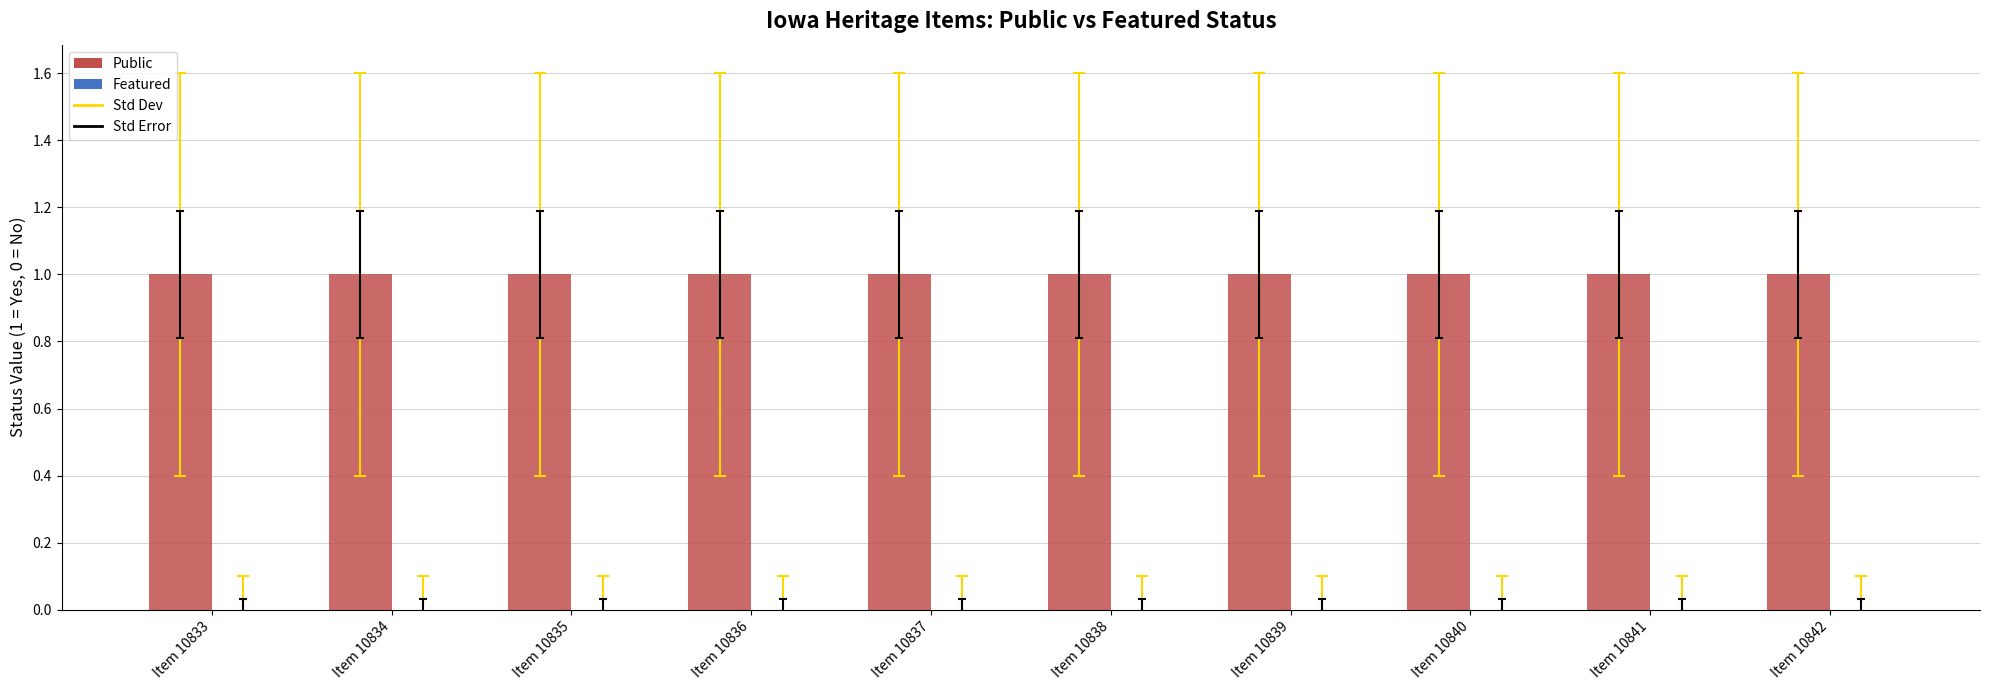

Reading left to right, extract all data points from this chart.

Public: Item 10833=1	Item 10834=1	Item 10835=1	Item 10836=1	Item 10837=1	Item 10838=1	Item 10839=1	Item 10840=1	Item 10841=1	Item 10842=1
Featured: Item 10833=0	Item 10834=0	Item 10835=0	Item 10836=0	Item 10837=0	Item 10838=0	Item 10839=0	Item 10840=0	Item 10841=0	Item 10842=0